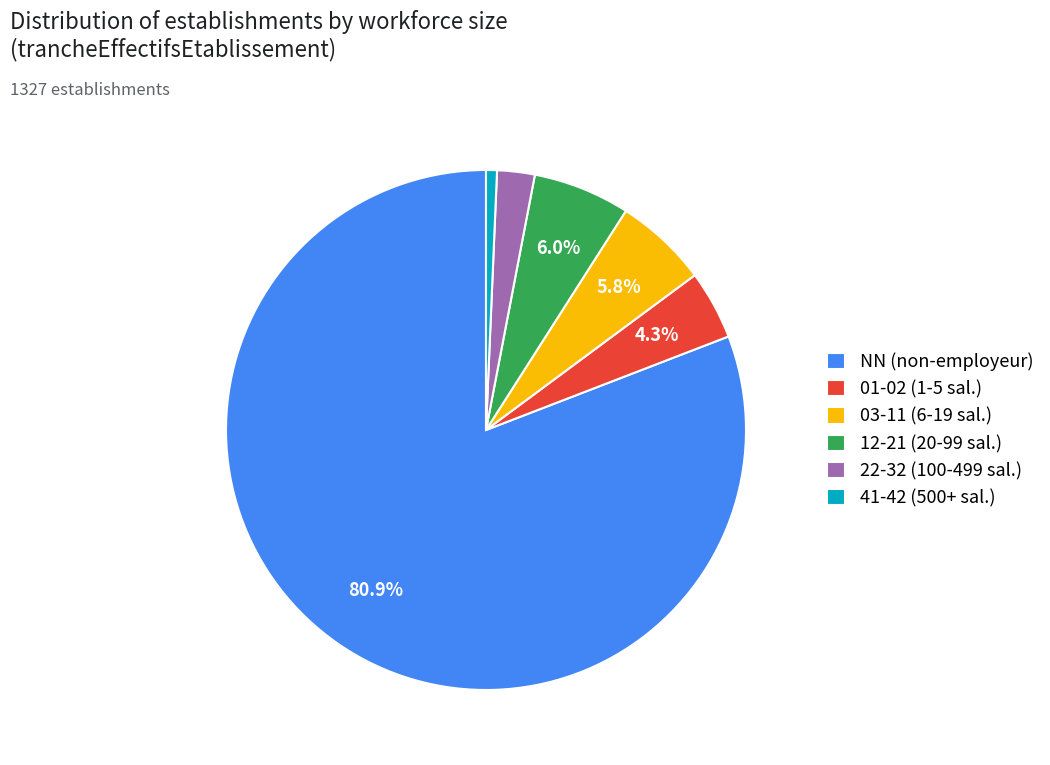

Which has a higher value, 12-21 (20-99 sal.) or 22-32 (100-499 sal.)?

12-21 (20-99 sal.)